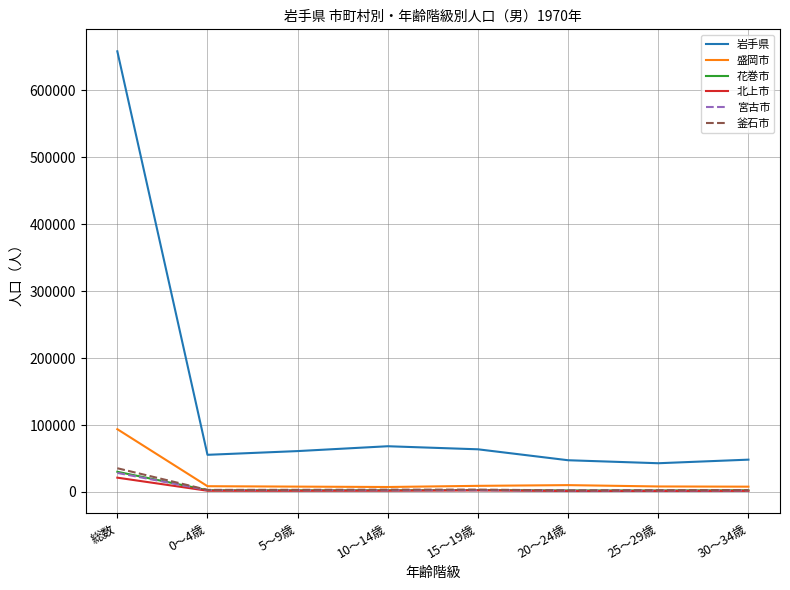

Between 総数 and 15～19歳, which series saw the biggest shift?

岩手県